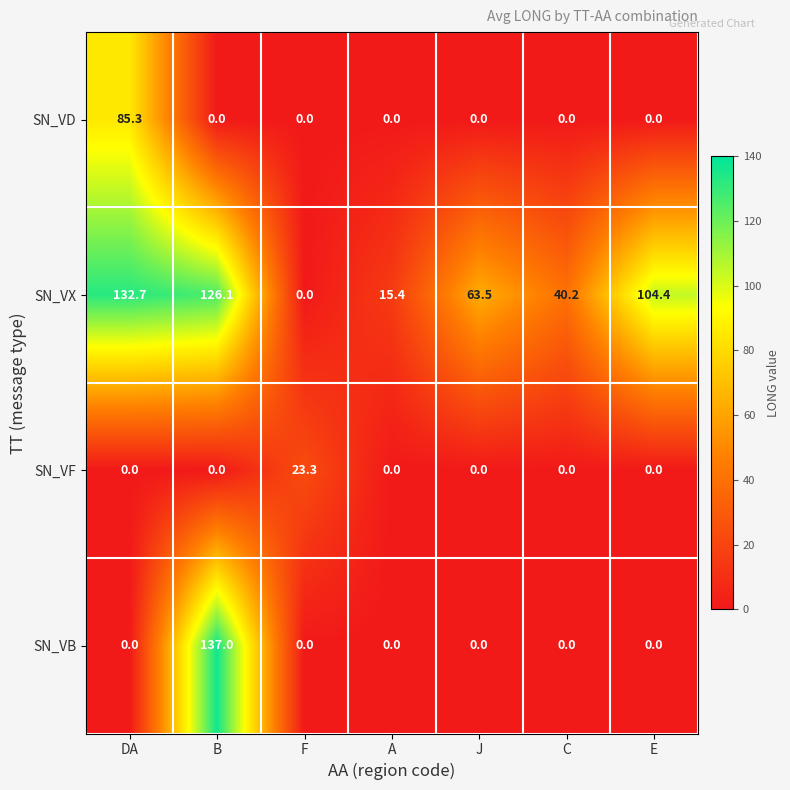

How many series are shown in this chart?

4